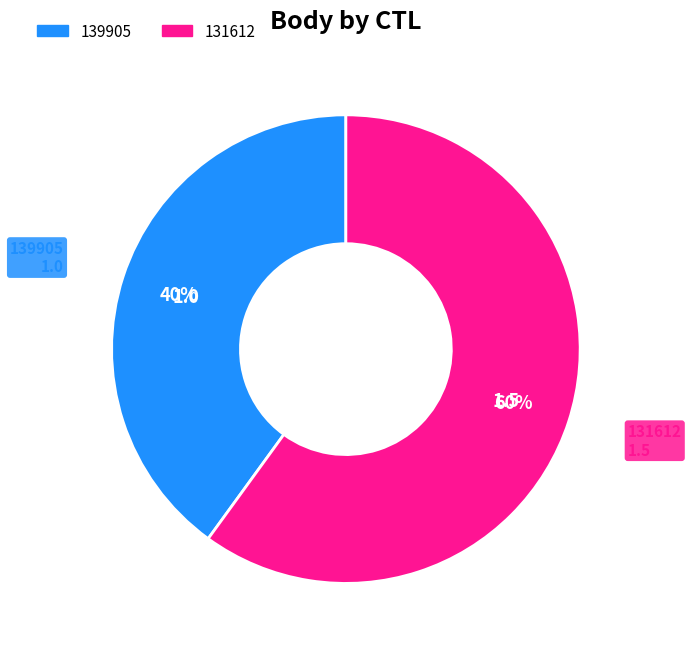

Rank the categories by value from highest to lowest.

131612, 139905